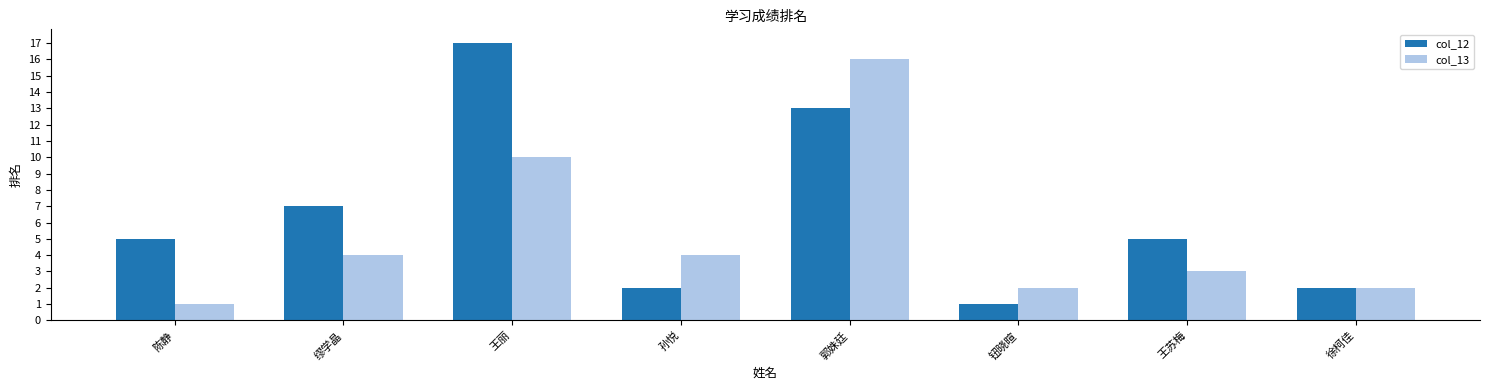

What is the value of the col_12 bar at the 3rd from the left?

17